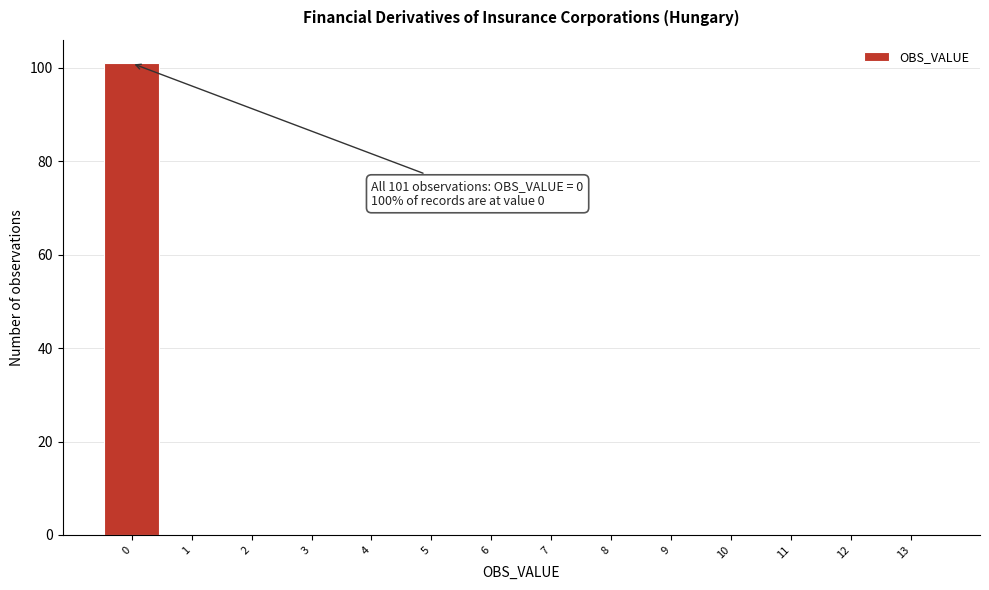

Which range on the x-axis has the tallest bar?

-0.5 to 0.5